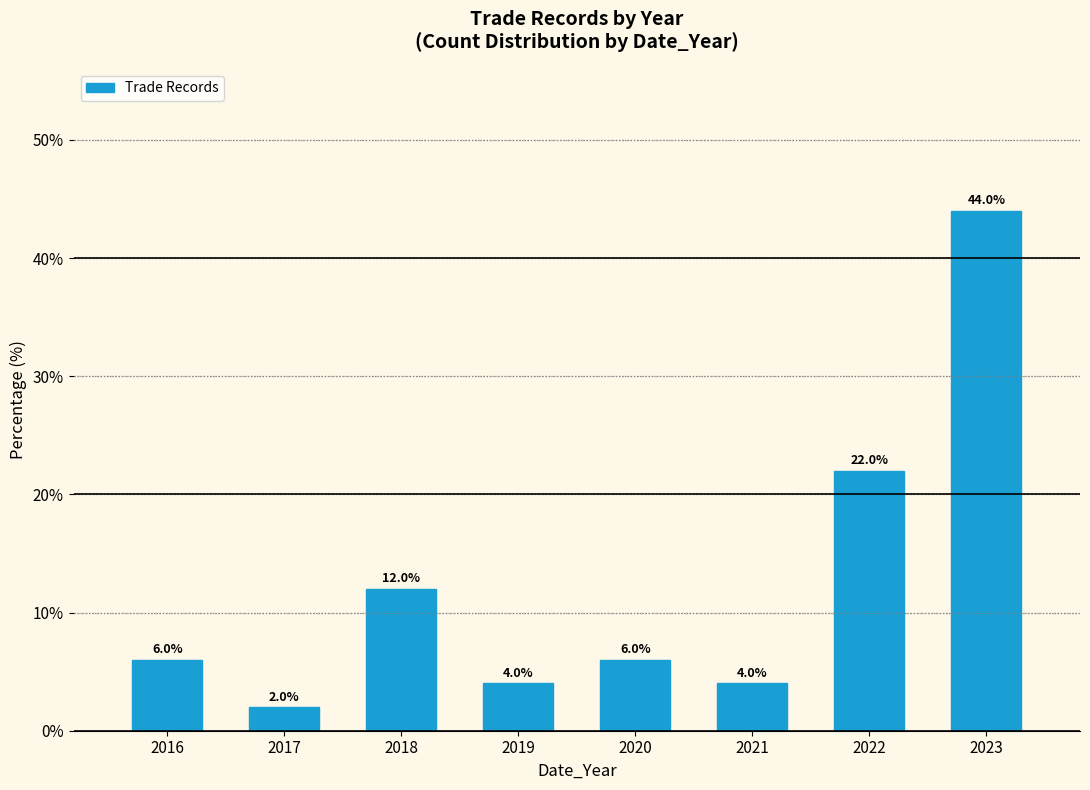

Reading left to right, list all the values displayed in this chart.

2016=6	2017=2	2018=12	2019=4	2020=6	2021=4	2022=22	2023=44